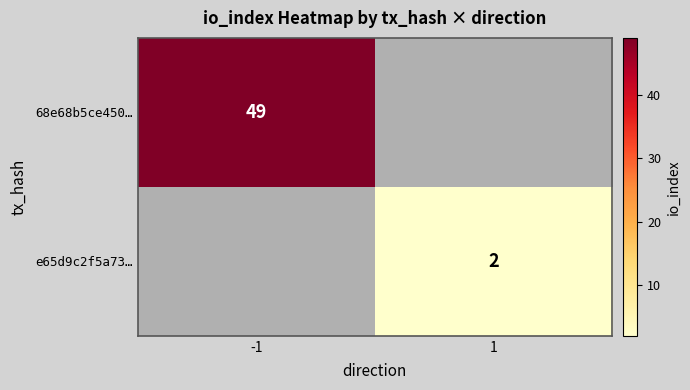

Is it true that 68e68b5ce450… equals 27 at -1?

False